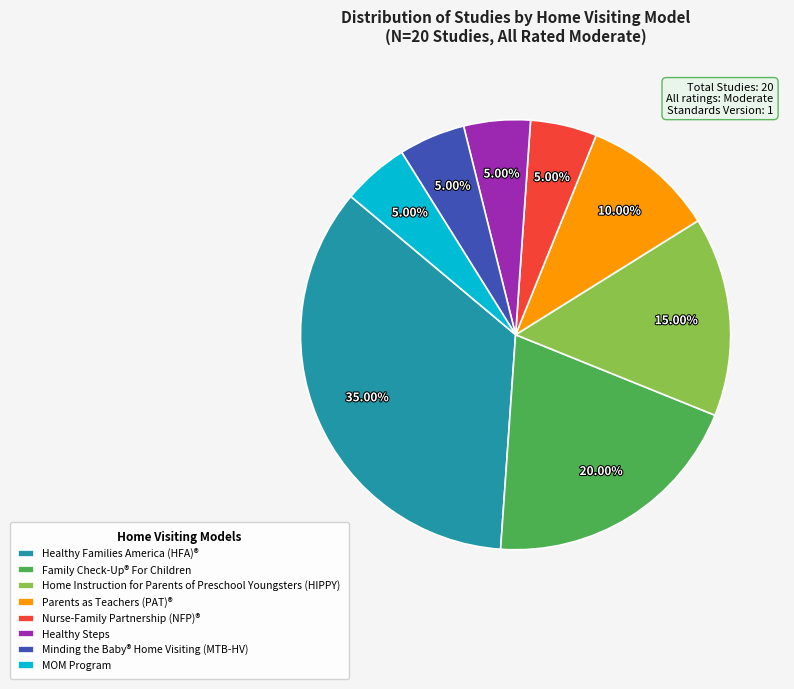

Is the sum of Minding the Baby® Home Visiting (MTB-HV) and Healthy Steps greater than half?

No